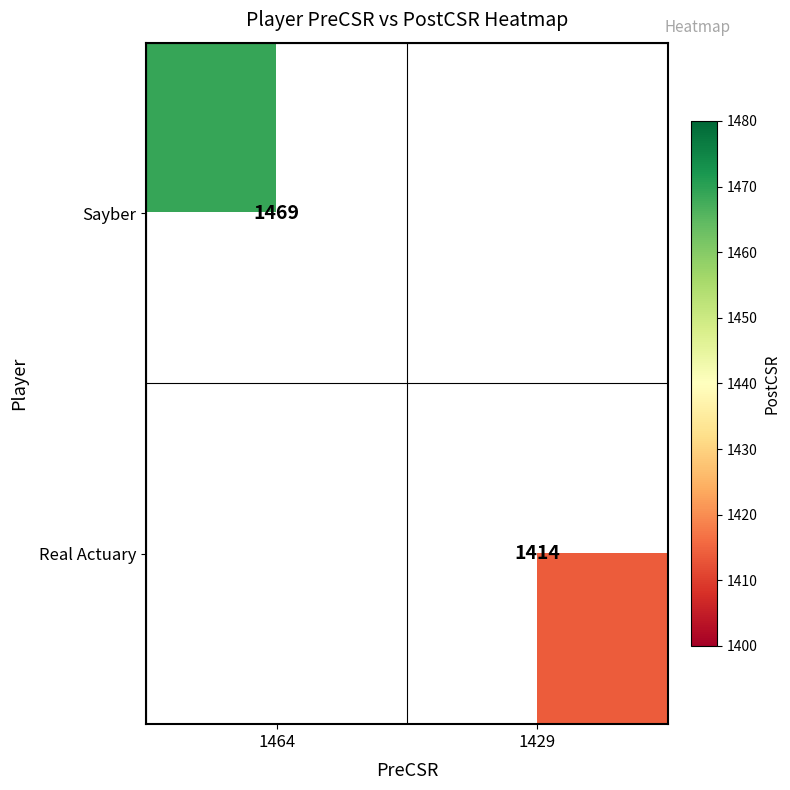

Which label corresponds to the largest value in the chart?

1464